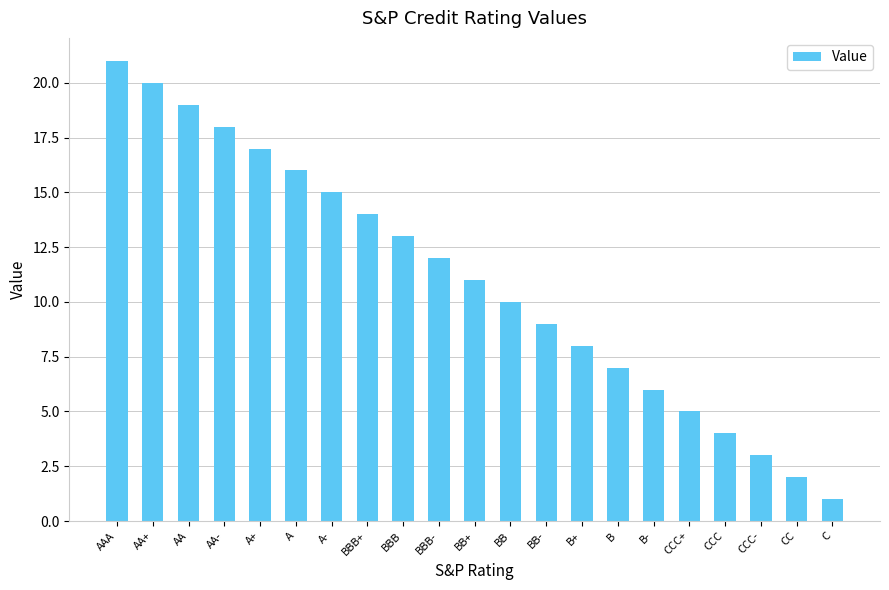

Rank the categories by value from highest to lowest.

AAA, AA+, AA, AA-, A+, A, A-, BBB+, BBB, BBB-, BB+, BB, BB-, B+, B, B-, CCC+, CCC, CCC-, CC, C